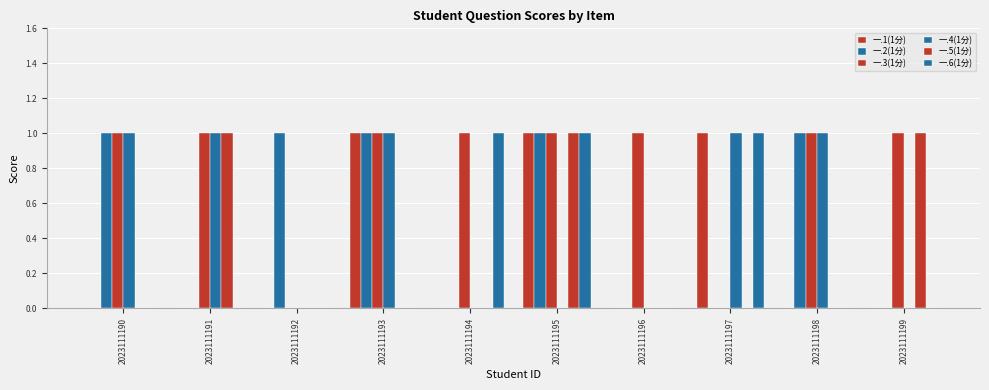

Which series has the largest total across all categories?

一.3(1分)